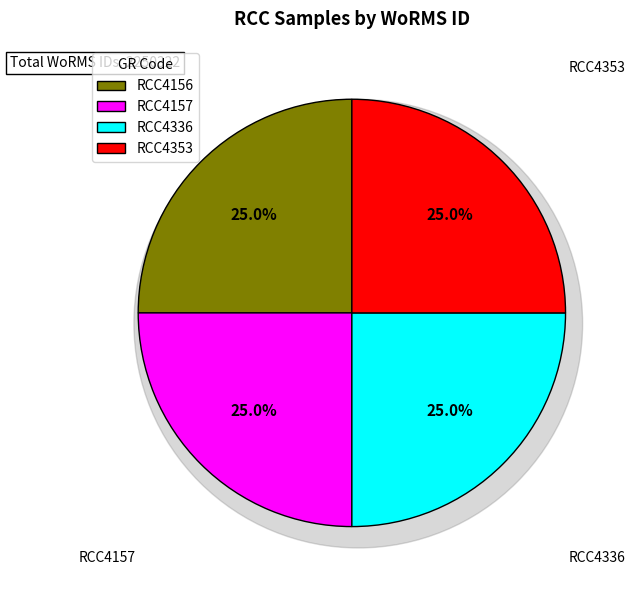

What is the ratio of the value at RCC4353 to the value at RCC4156?

1.0